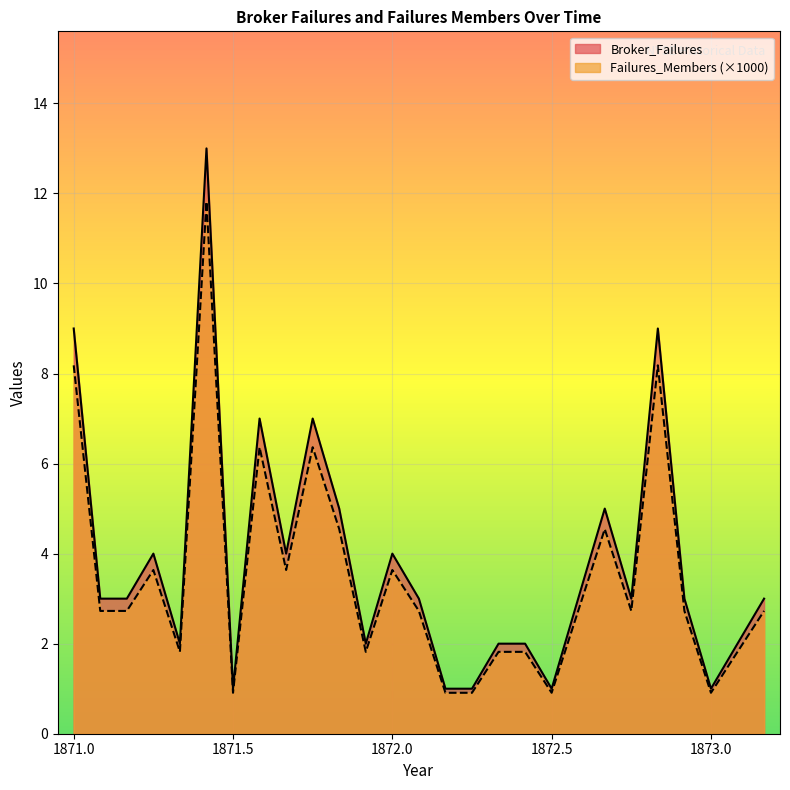

Which series changed the most between 1872 and 1873?

Broker_Failures